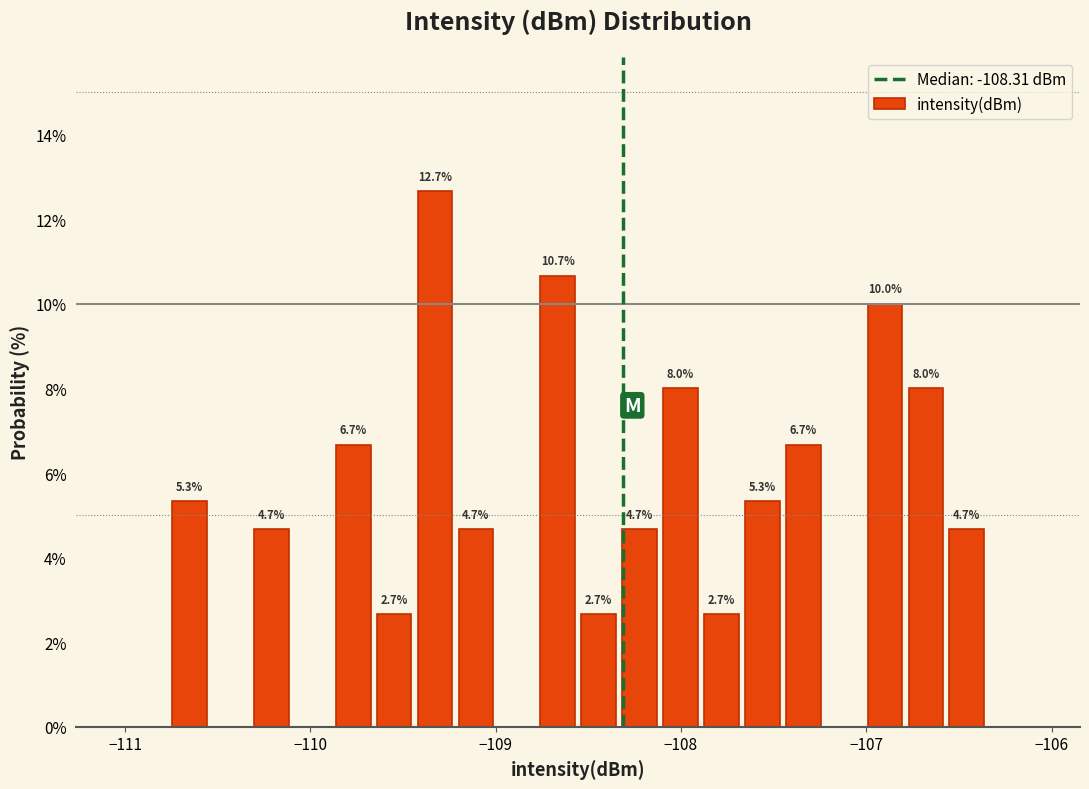

Around what value on the x-axis is the tallest bar? Give the approximate position of its centre, as read against the axis.

-109.3